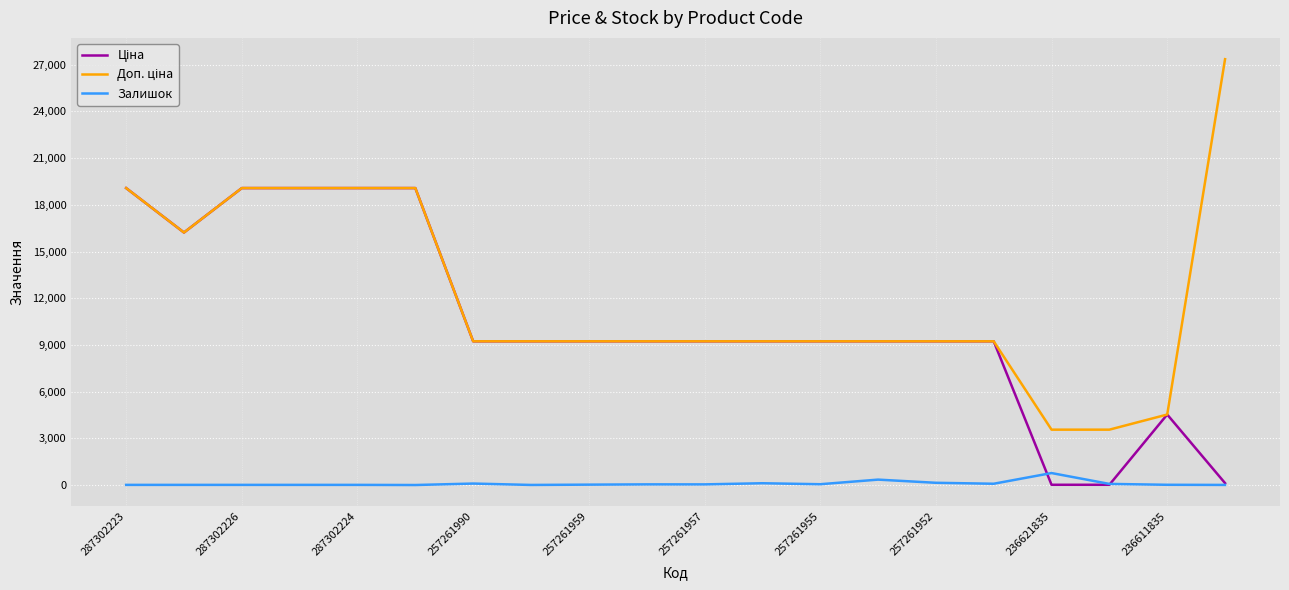

Is this an area chart (filled region under the line)?

No